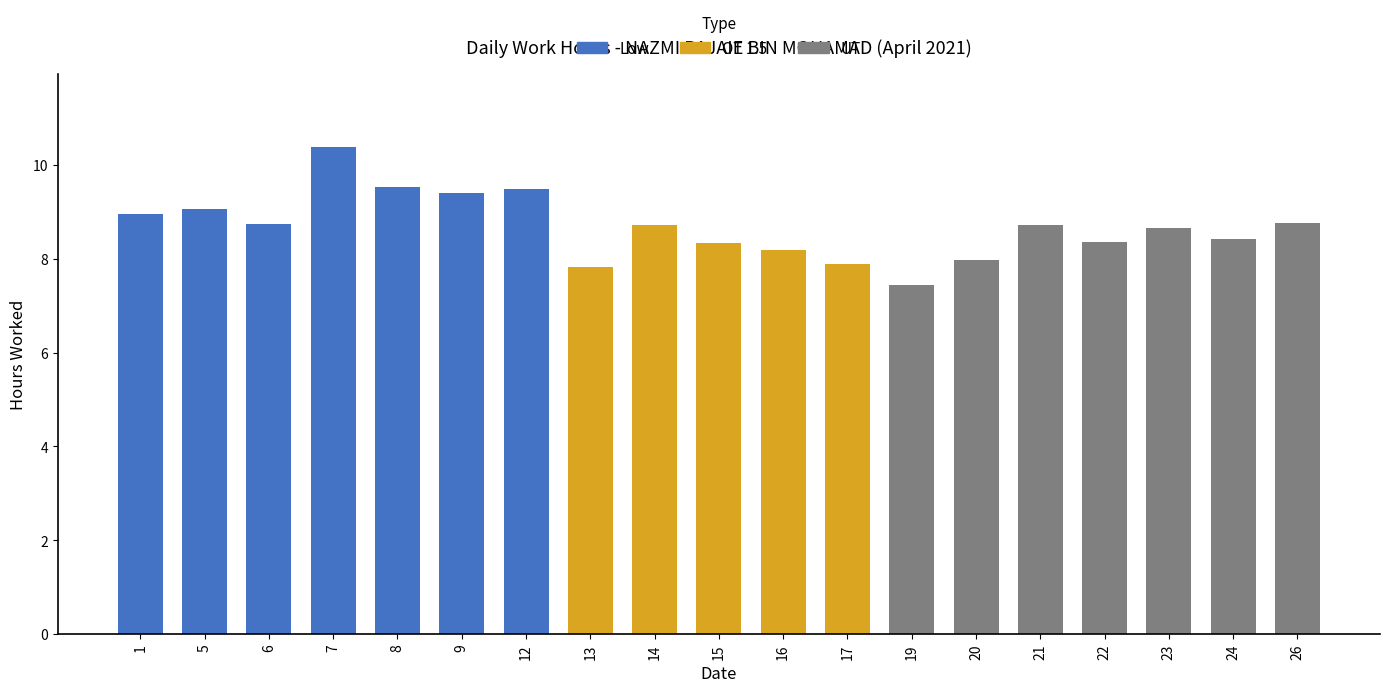

Is it true that the value at 19 is 7.5?

True